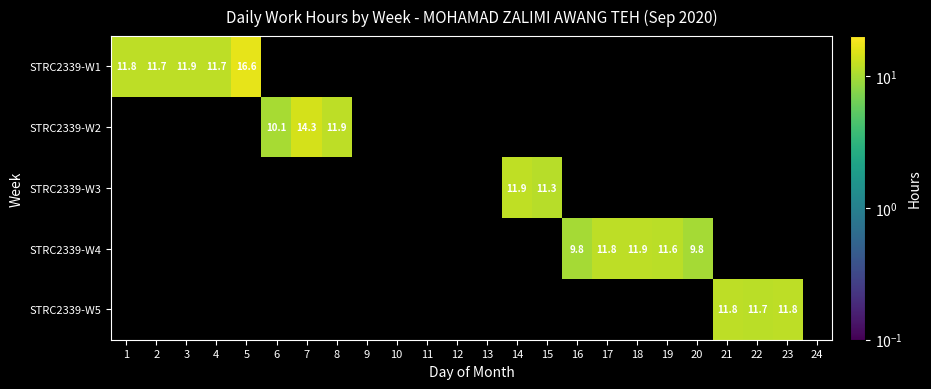

The STRC2339-W3 series shows 4.0 at 15. True or false?

False